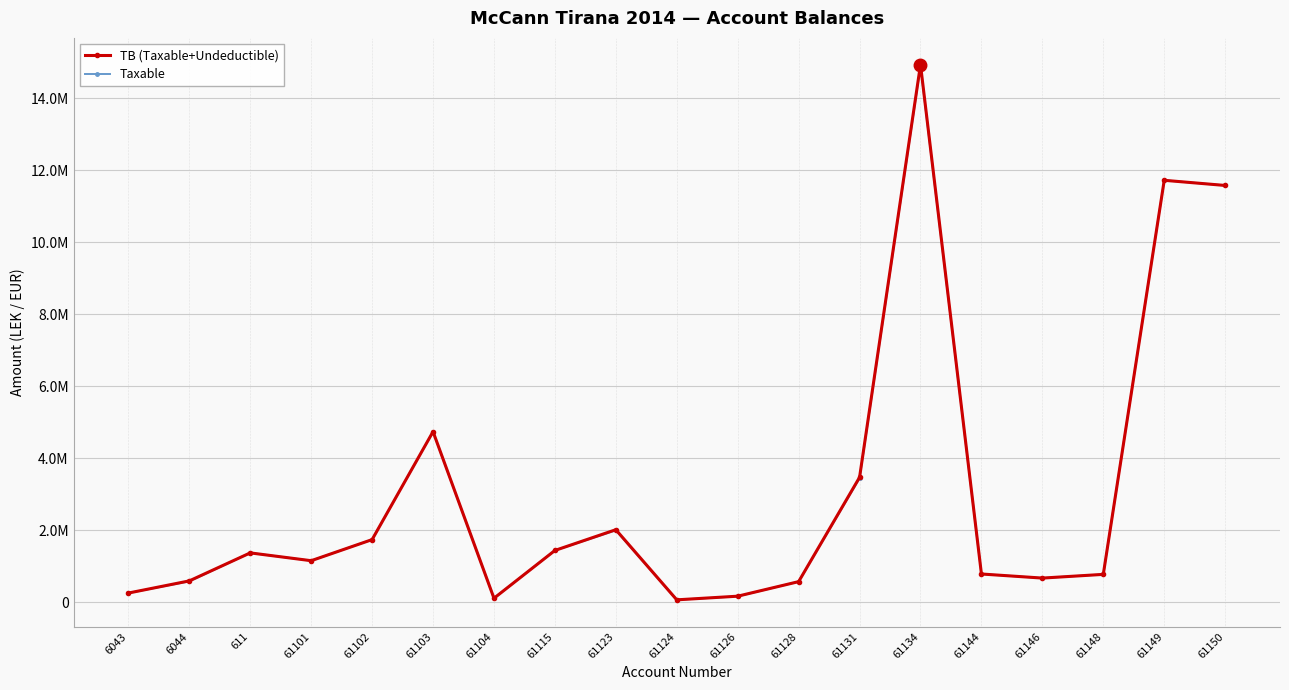

Reading left to right, list all the values displayed in this chart.

TB (Taxable+Undeductible): 250227.1	588118.9	1366068.5	1149043.7	1735151.5	4735066.9	105900.0	1434003.2	2010362.2	61813.2	163090.0	567460.5	3465988.5	14931158.8	779642.1	666085.5	769080.9	11717876.6	11574631.1
Taxable: 250227.1	575296.9	1366068.5	1149043.7	1735151.5	4731146.9	105900.0	1433753.2	1991862.2	61813.2	157990.0	567460.5	3437988.5	14887859.8	779642.1	666085.5	769080.9	11717876.6	11574631.1